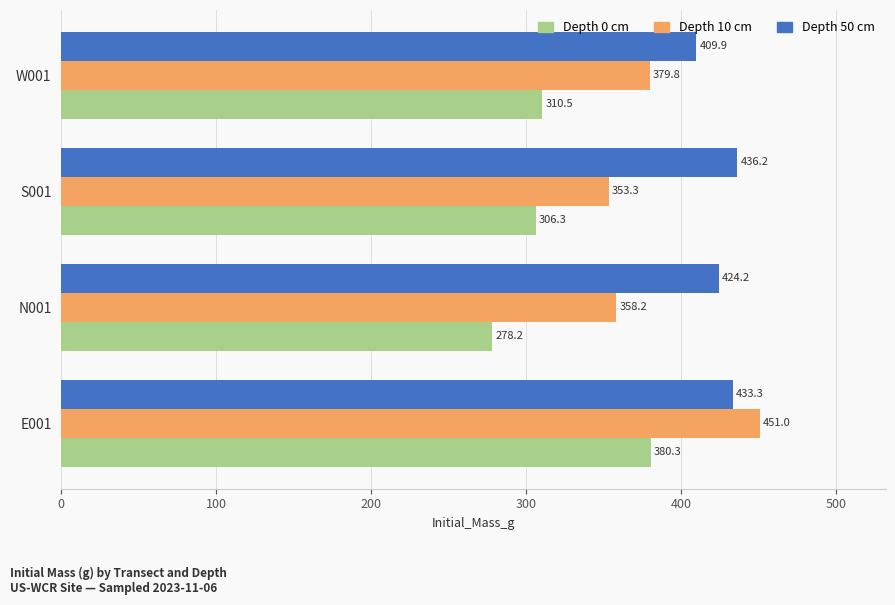

The Depth 0 cm series shows 380.3 at E001. True or false?

True